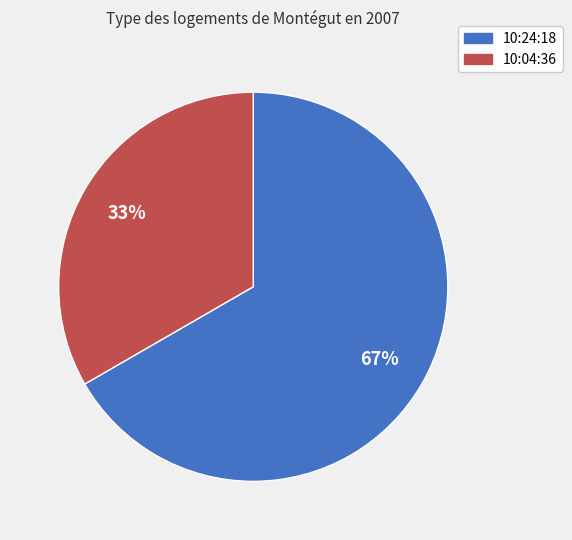

Combined, do 10:04:36 and 10:24:18 account for over 50%?

Yes